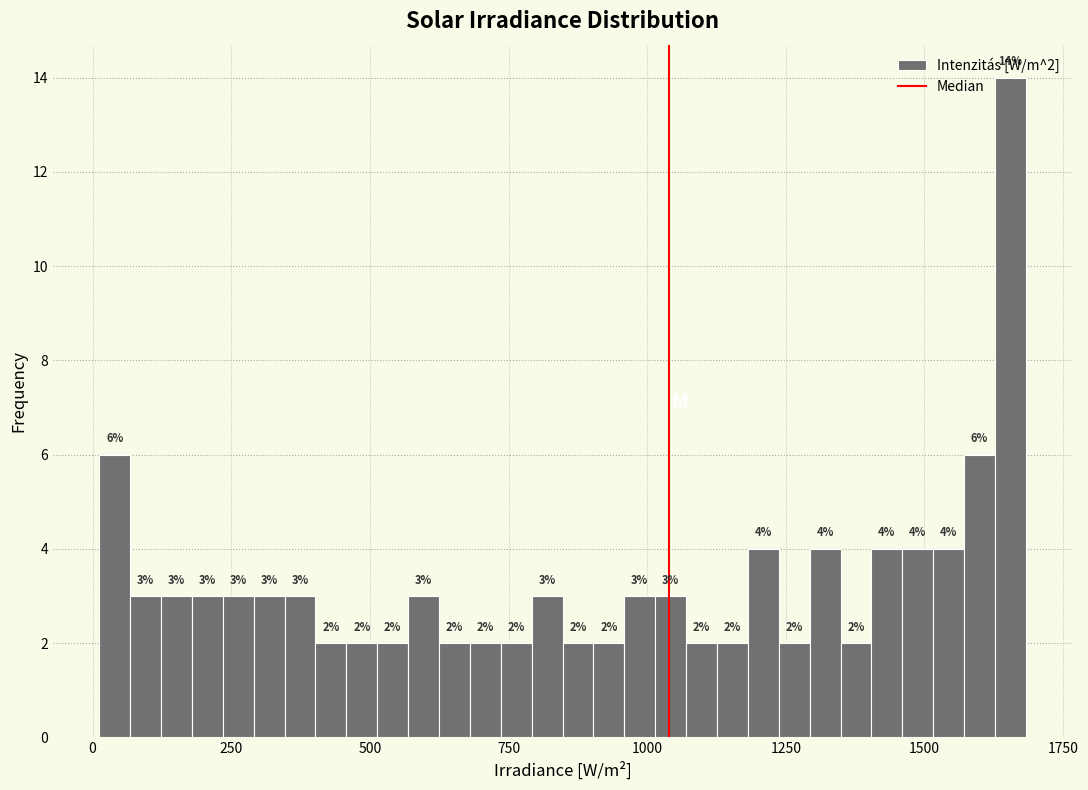

Around what value on the x-axis is the tallest bar? Give the approximate position of its centre, as read against the axis.

1650